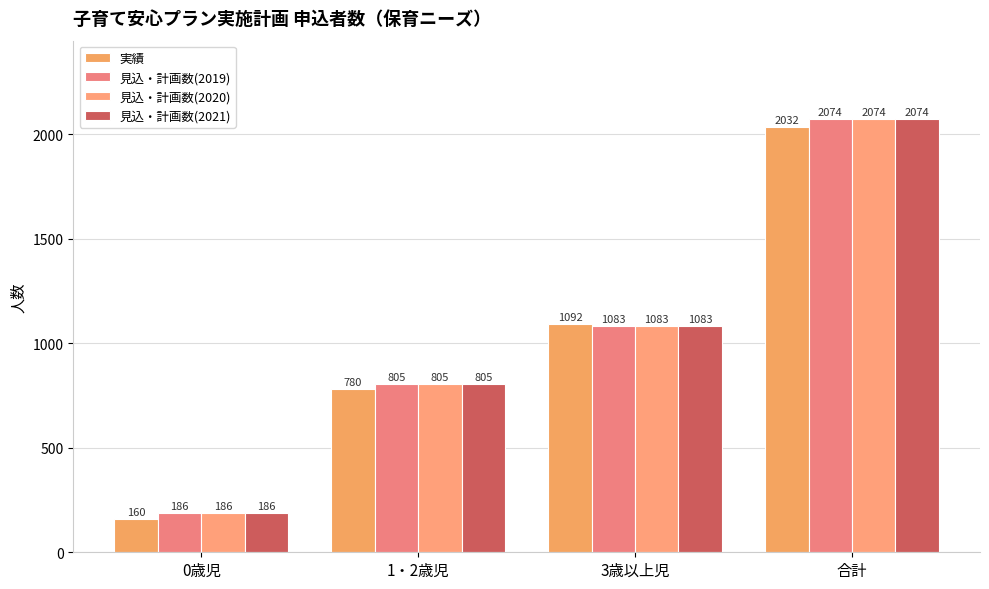

How many data points in 見込・計画数(2020) are less than 1083?

2